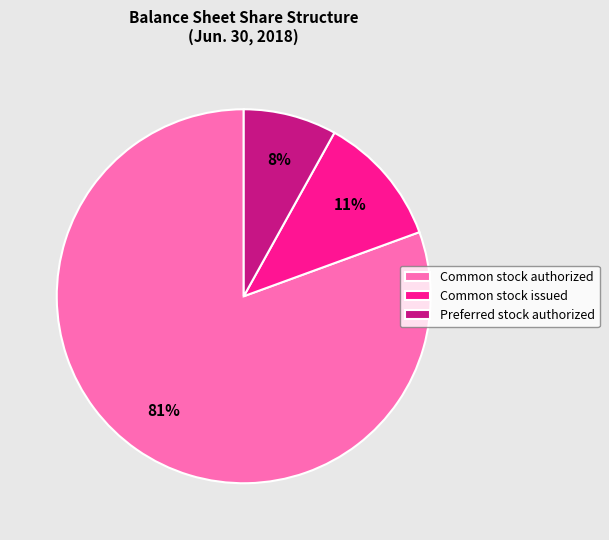

To the nearest percent, what is the average slice percentage?

33%